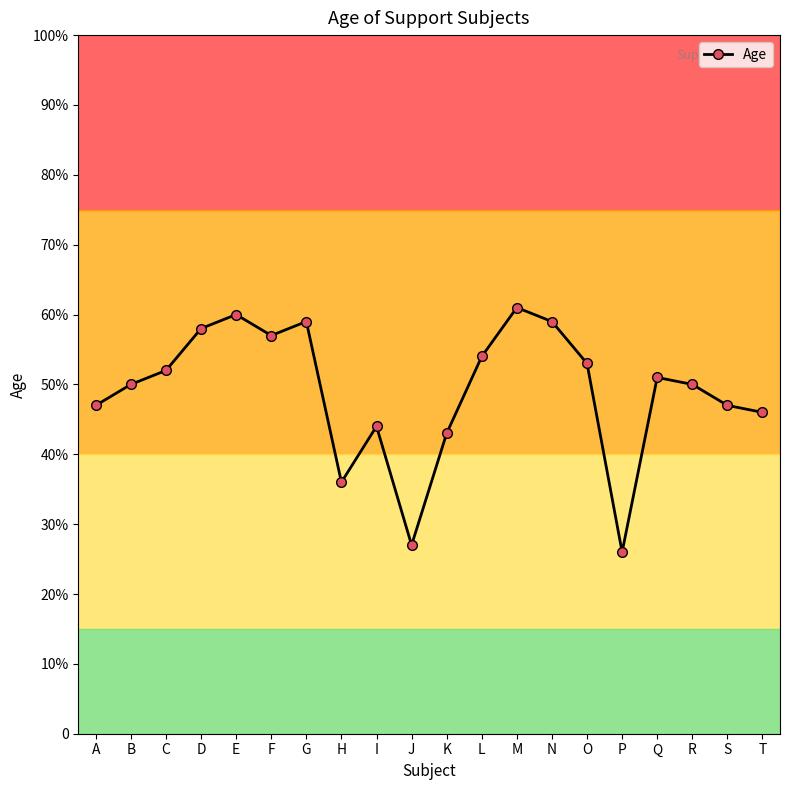

Does the chart have visible grid lines?

No